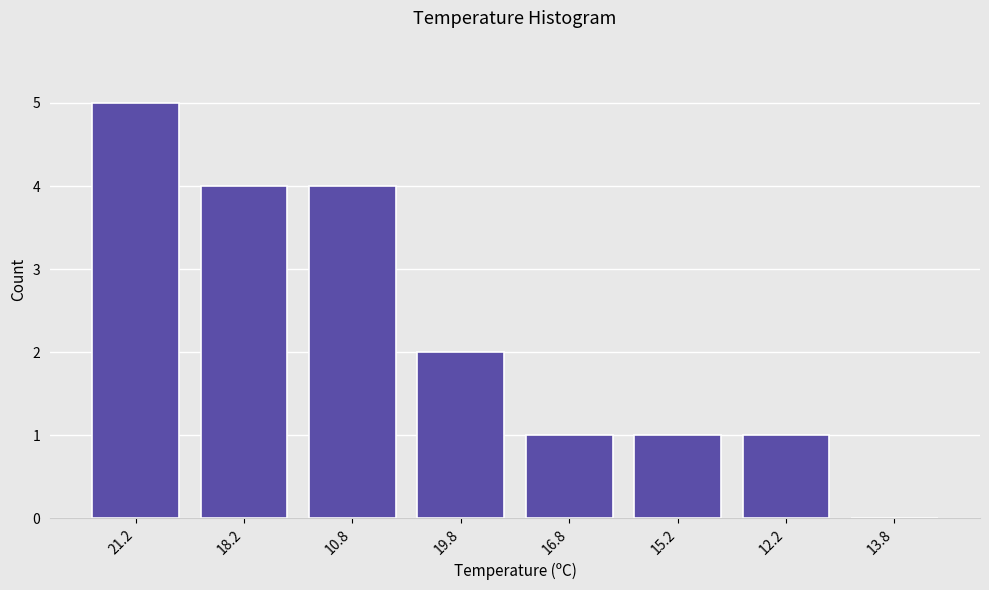

Reading right to left, list all the values displayed in this chart.

13.8=0	12.2=1	15.2=1	16.8=1	19.8=2	10.8=4	18.2=4	21.2=5